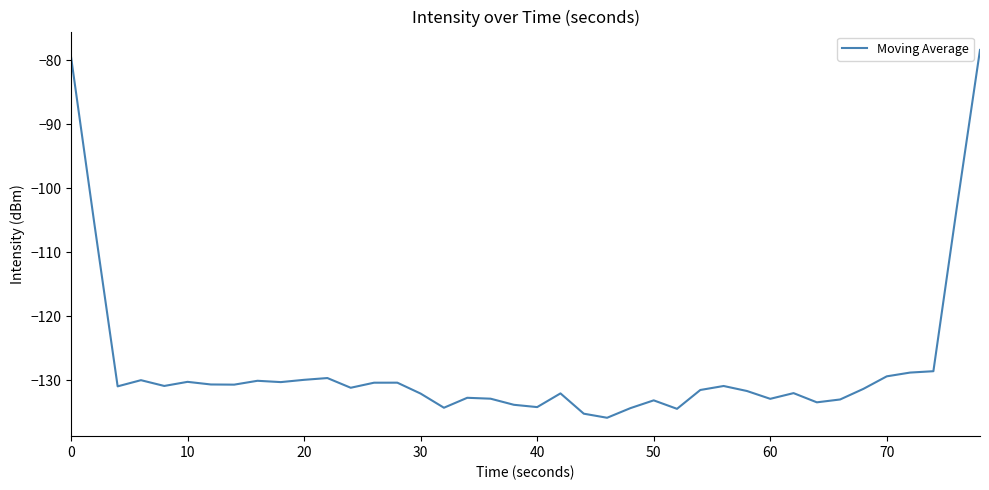

What is the maximum value shown in the chart?

-78.4